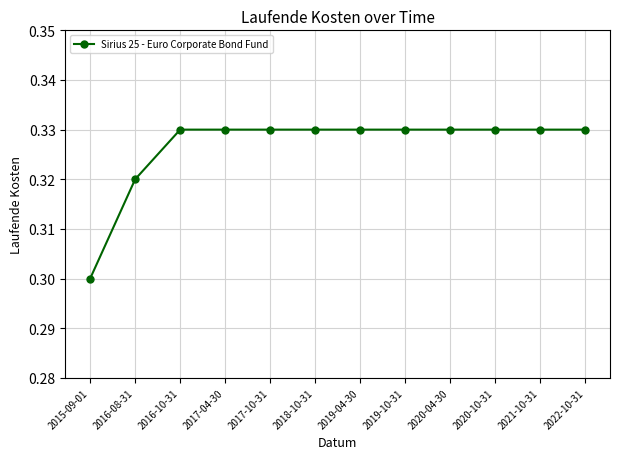

How many lines are shown in the chart?

1